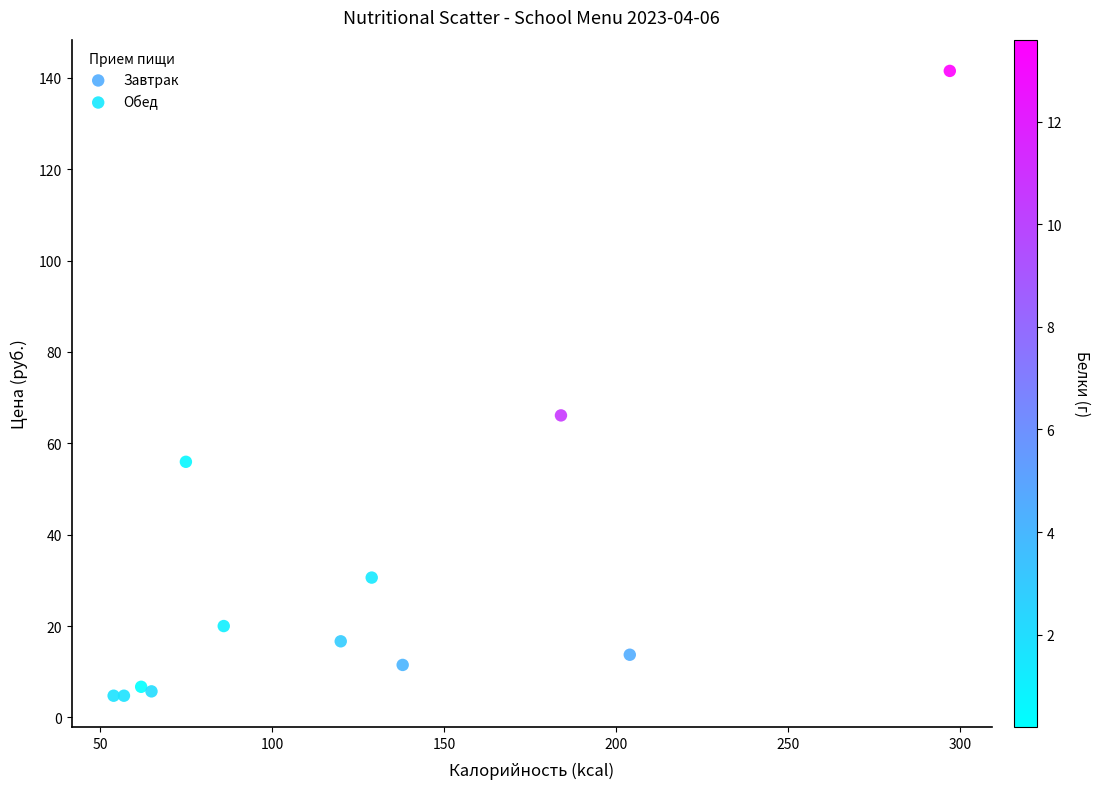

Which series contains the highest Y value?

Обед